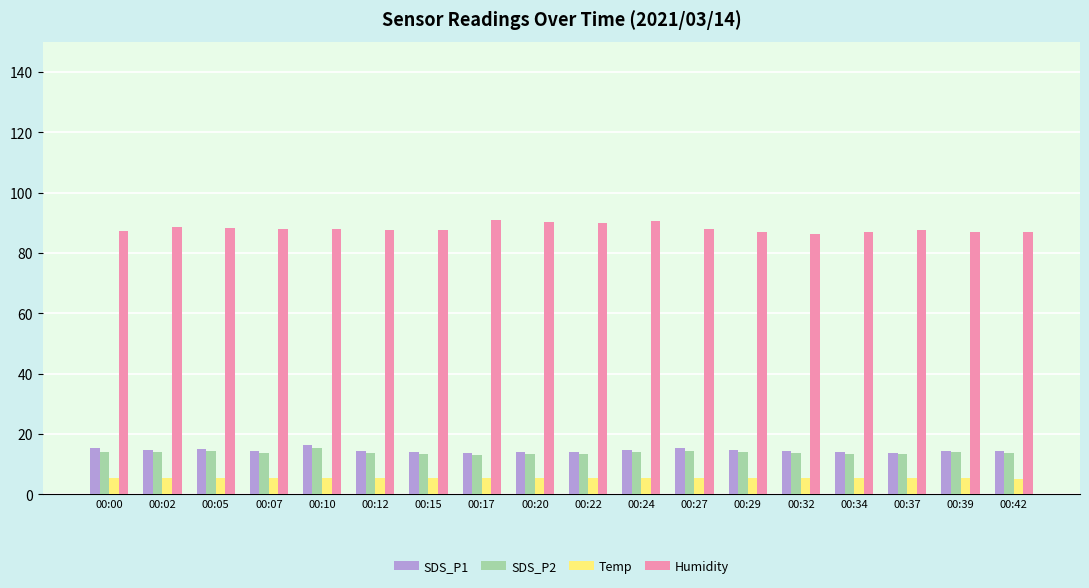

The value of SDS_P2 at 00:39 is 13.9. True or false?

True